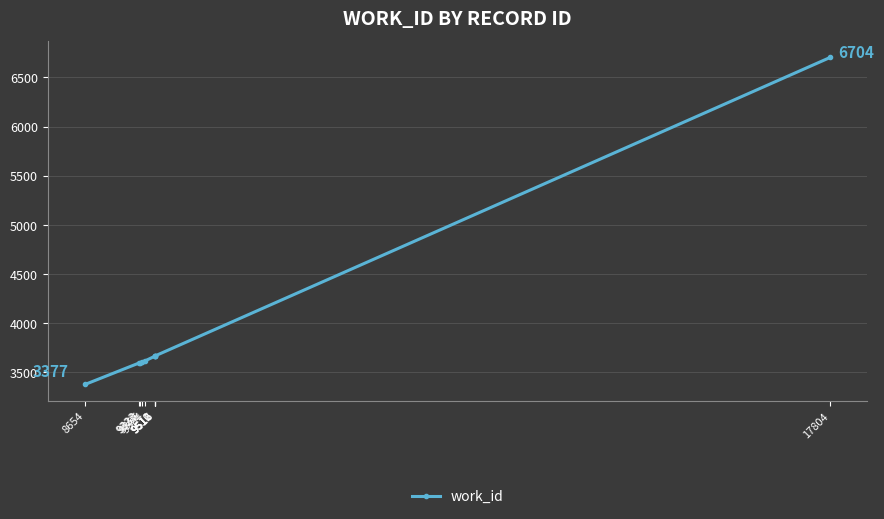

The value at 8654 is 3377. True or false?

True